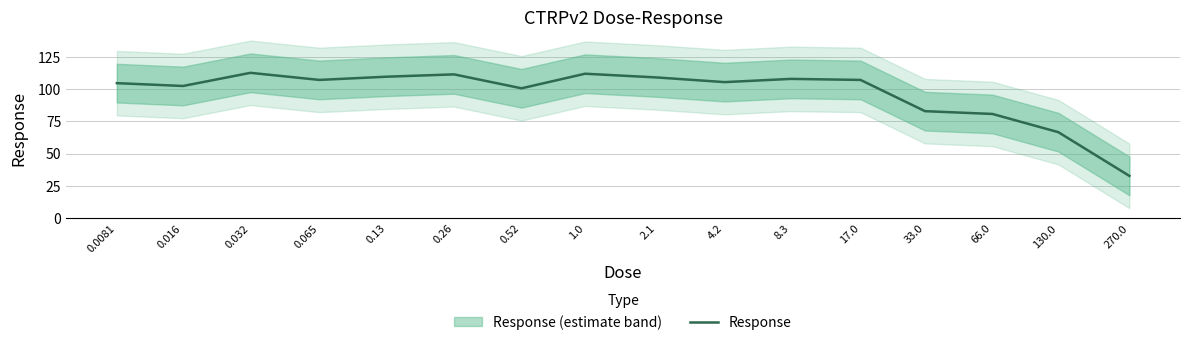

What is the approximate value at 0.26?

111.4